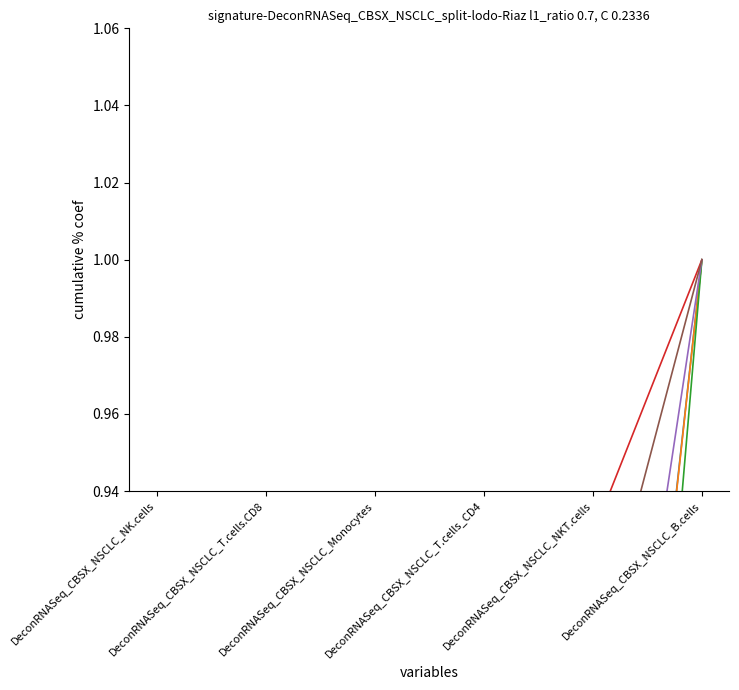

What is the label of the 6th point from the right?

DeconRNASeq_CBSX_NSCLC_NK.cells